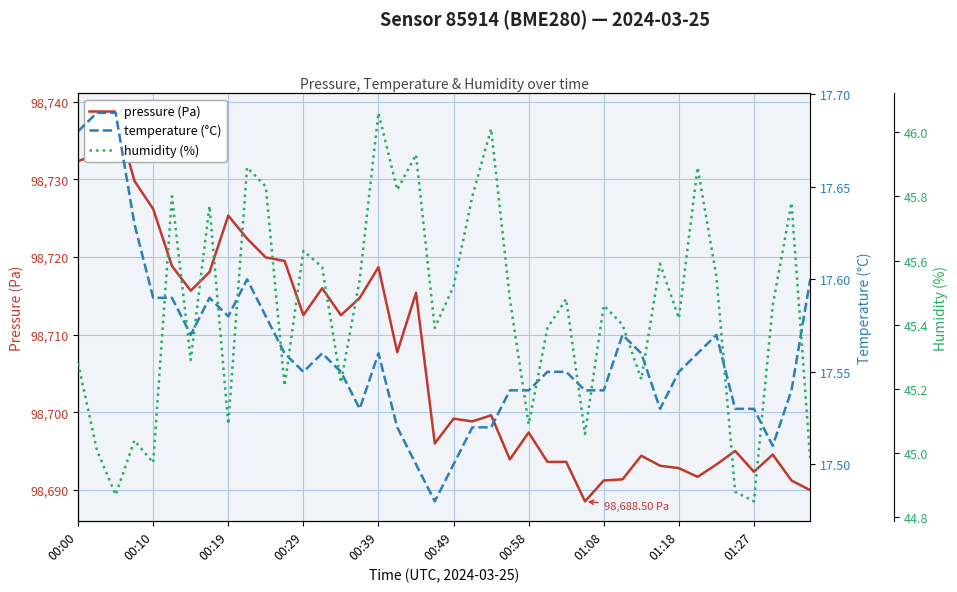

What is the sum of all temperature (°C) values?

702.5